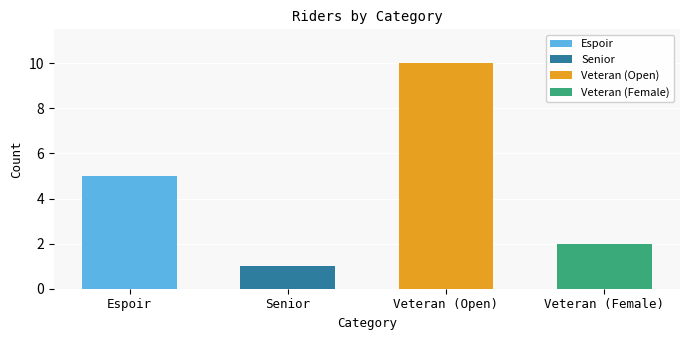

List the labels in order of value, smallest first.

Senior, Female Veteran, Espoir, Veteran